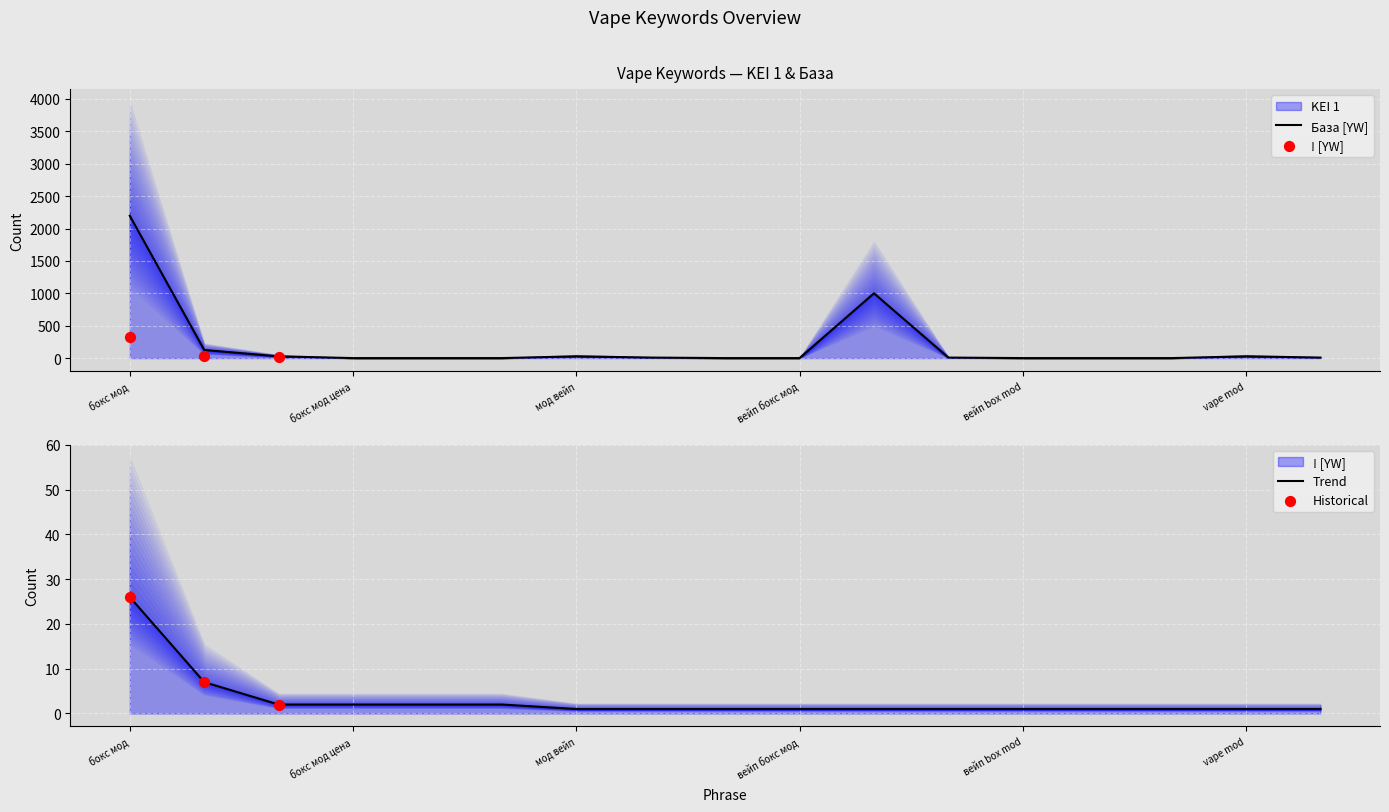

Which series contains the highest Y value?

KEI 1